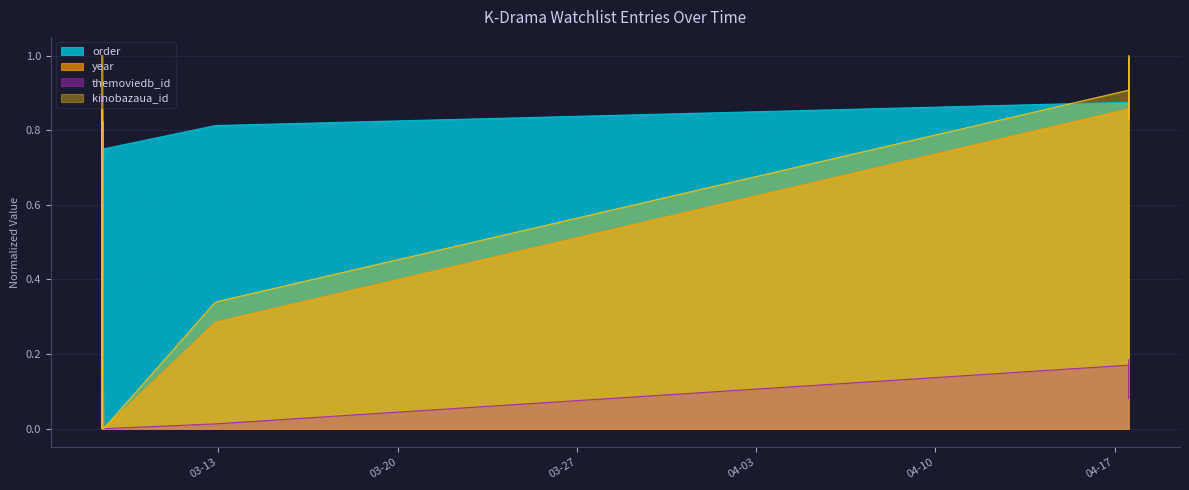

What is the average value of the themoviedb_id series?

0.1